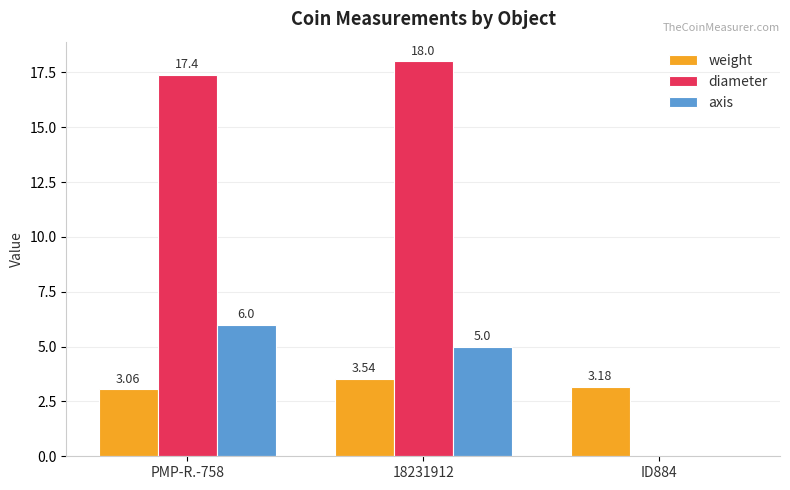

The value of axis at ID884 is -3.0. True or false?

False